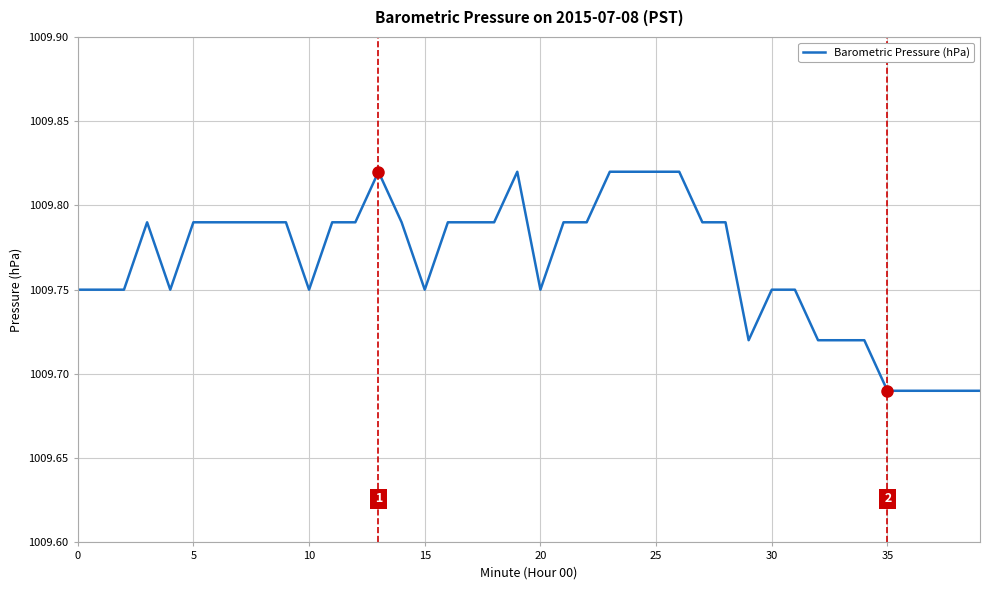

Does the chart have visible grid lines?

Yes